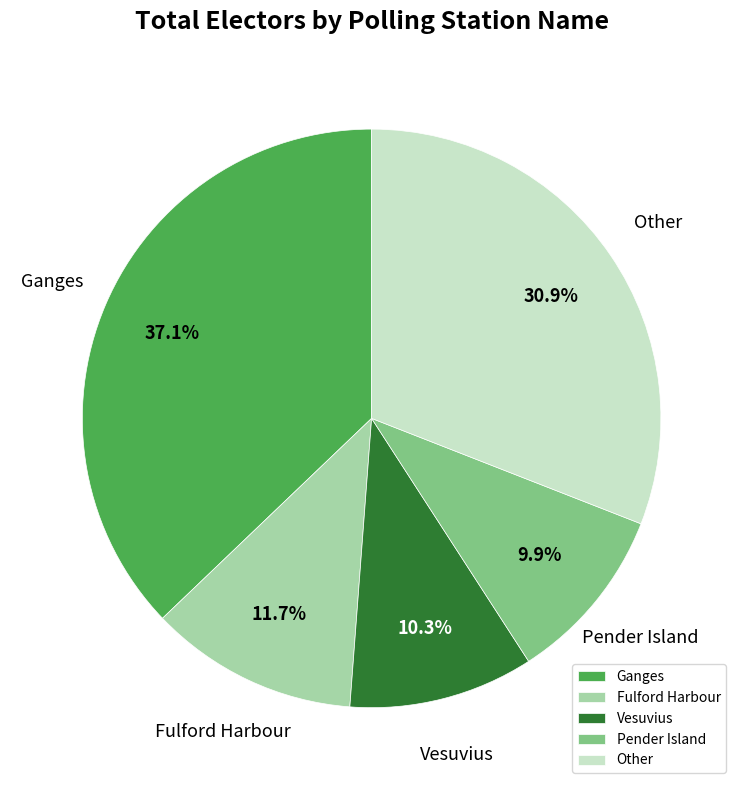

How many slices are in this pie chart?

5